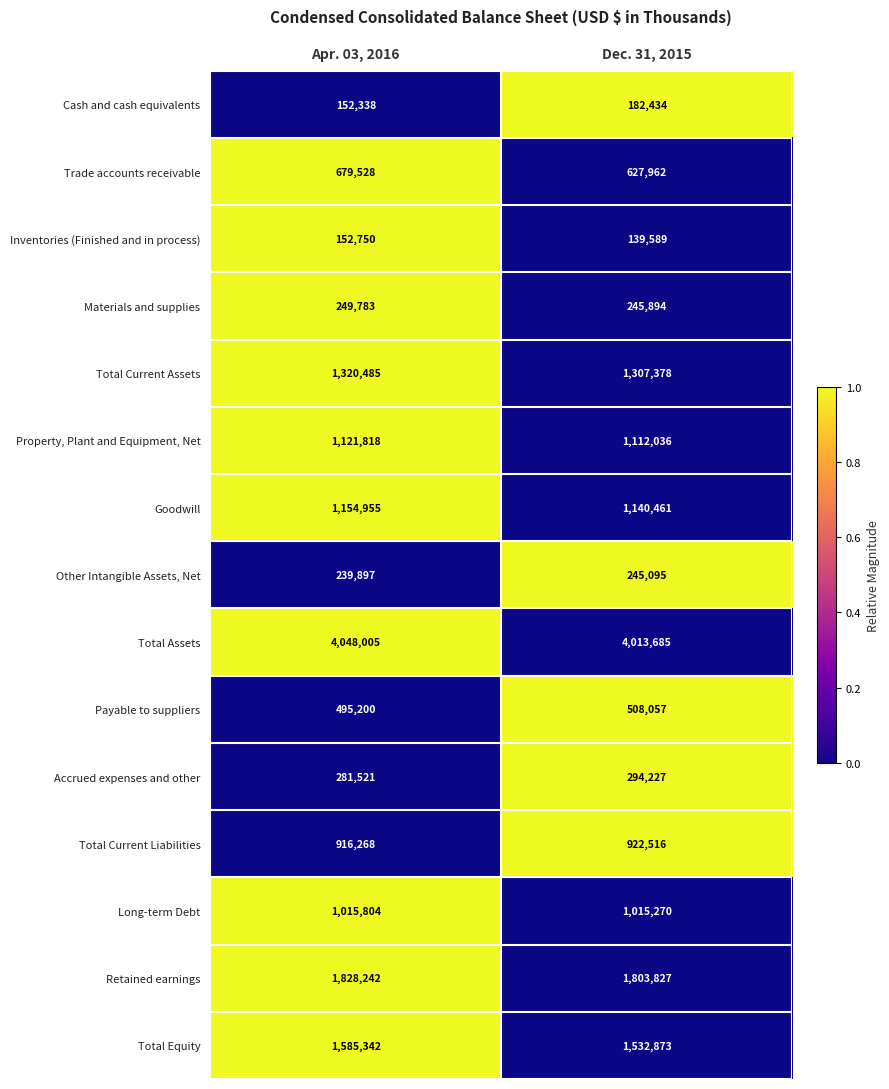

Which series has the largest total across all categories?

Total Assets